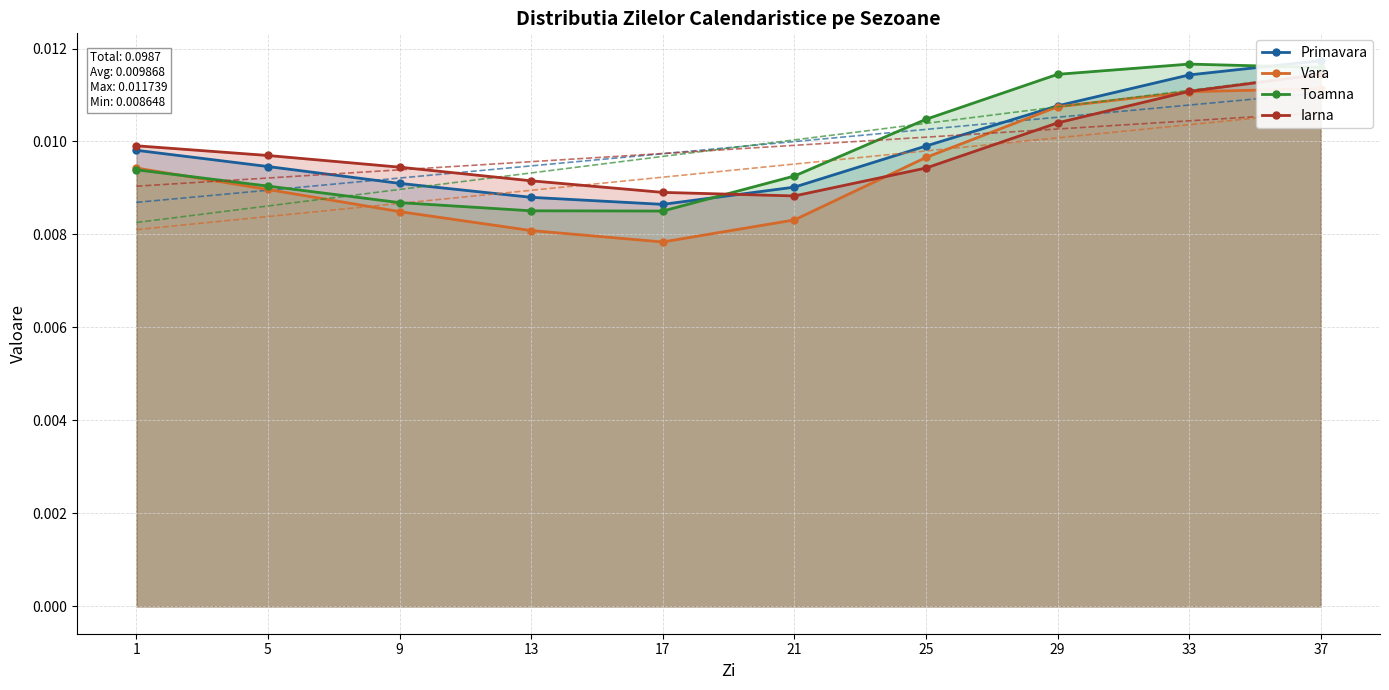

How many Toamna values are between 0 and 1?

10